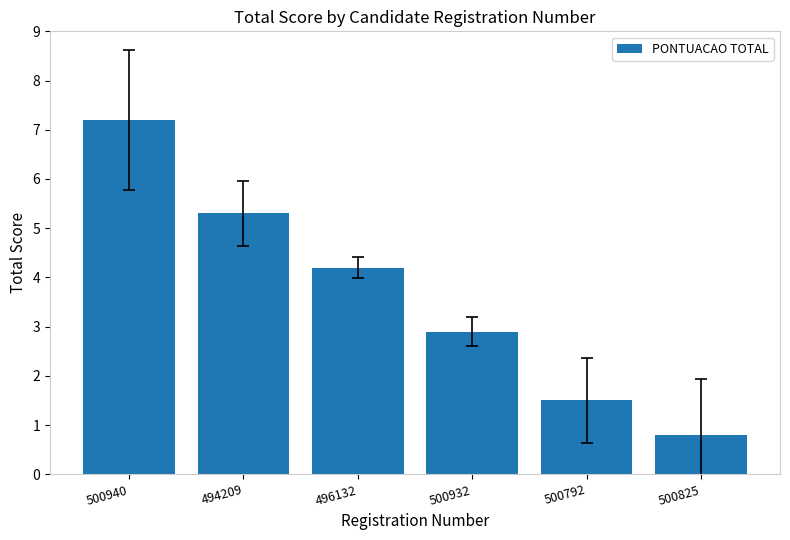

What is the maximum value shown in the chart?

7.2